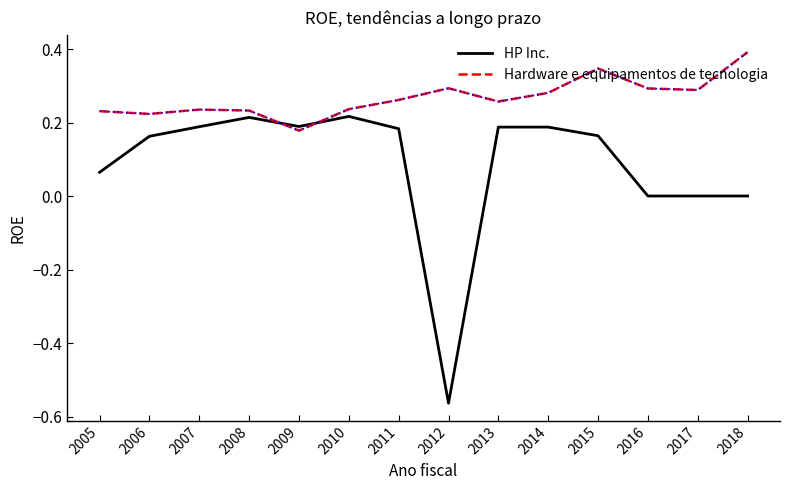

Rank the series by their average value, from highest to lowest.

Hardware e equipamentos de tecnologia, HP Inc.